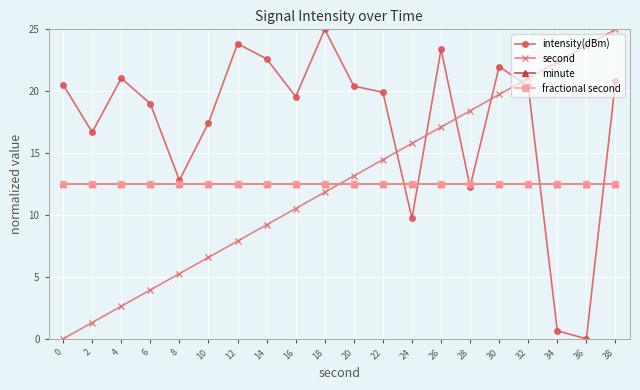

Rank the categories by fractional second value from lowest to highest.

0, 2, 4, 6, 8, 10, 12, 14, 16, 18, 20, 22, 24, 26, 28, 30, 32, 34, 36, 38